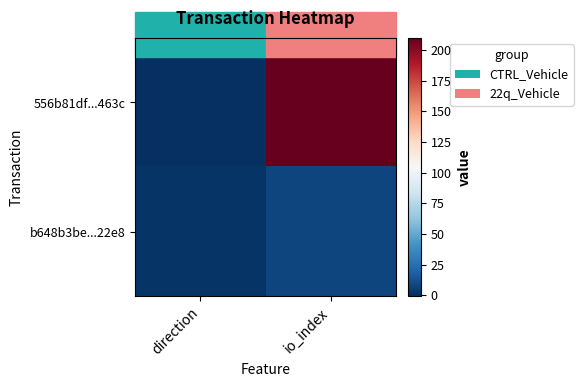

What is the total value across all series at io_index?

218